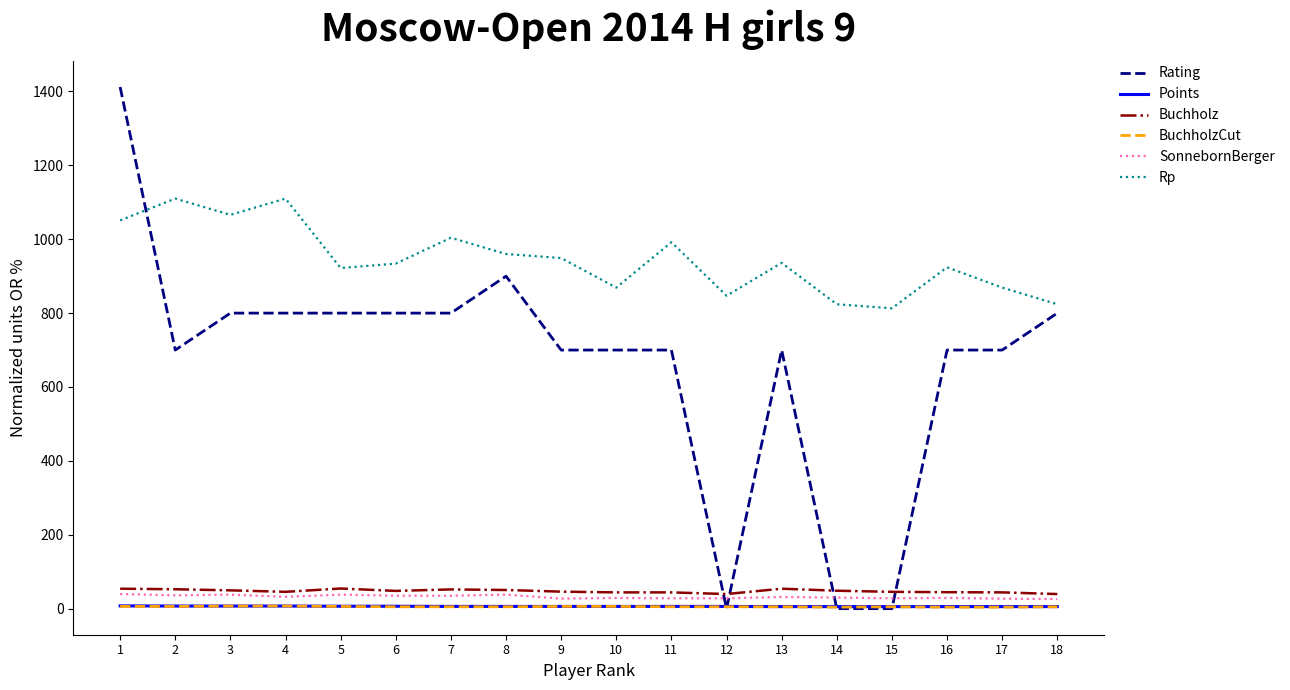

Is this an area chart (filled region under the line)?

No